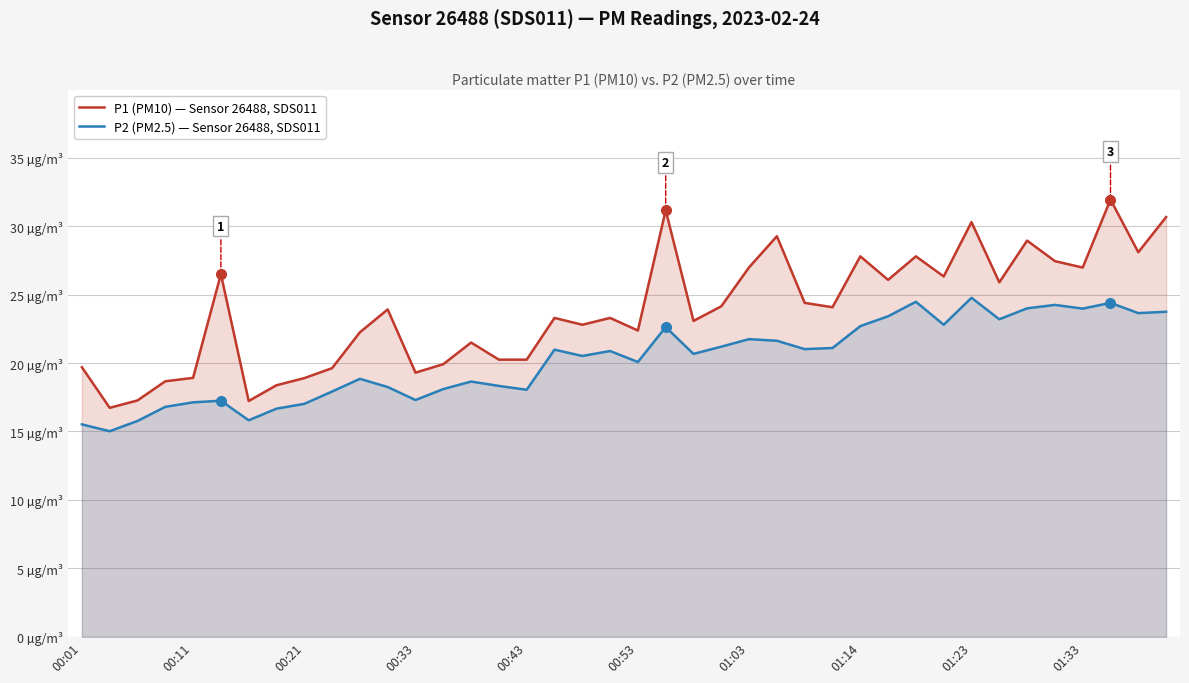

Rank the series by their average value, from highest to lowest.

P1 (PM10) — Sensor 26488, SDS011, P2 (PM2.5) — Sensor 26488, SDS011